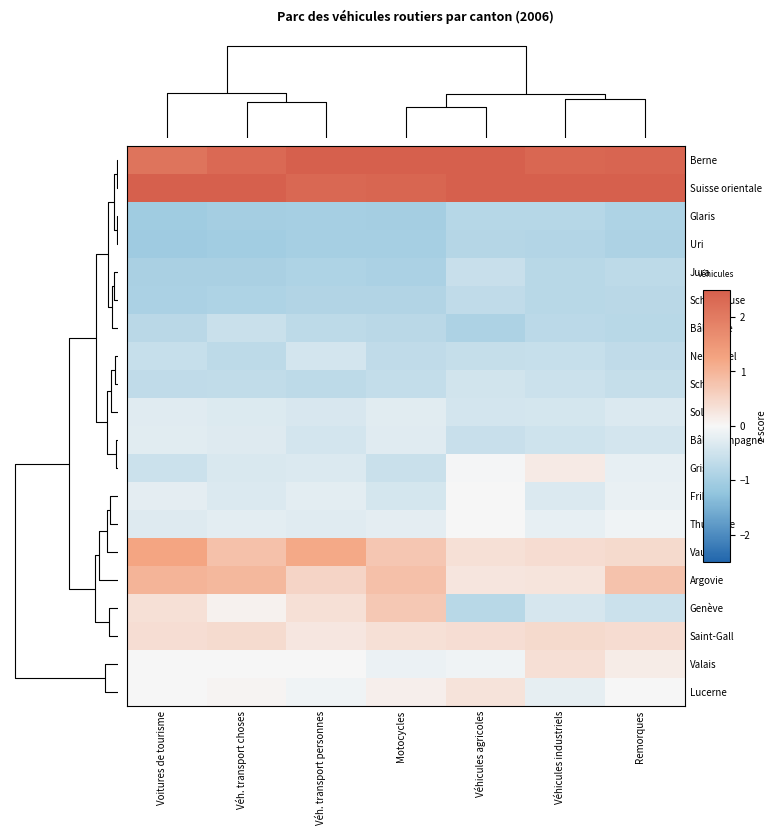

Which category has the highest value across all series?

Véhicules industriels